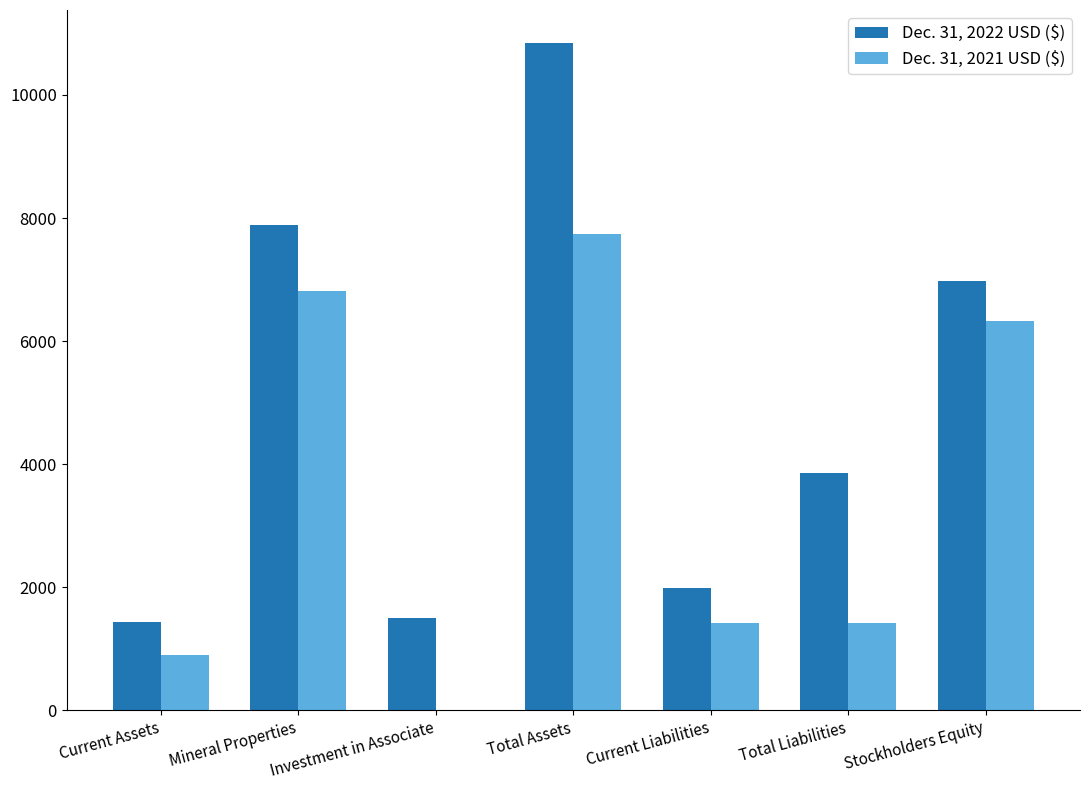

Which series changed the most between Current Assets and Total Assets?

Dec. 31, 2022 USD ($)